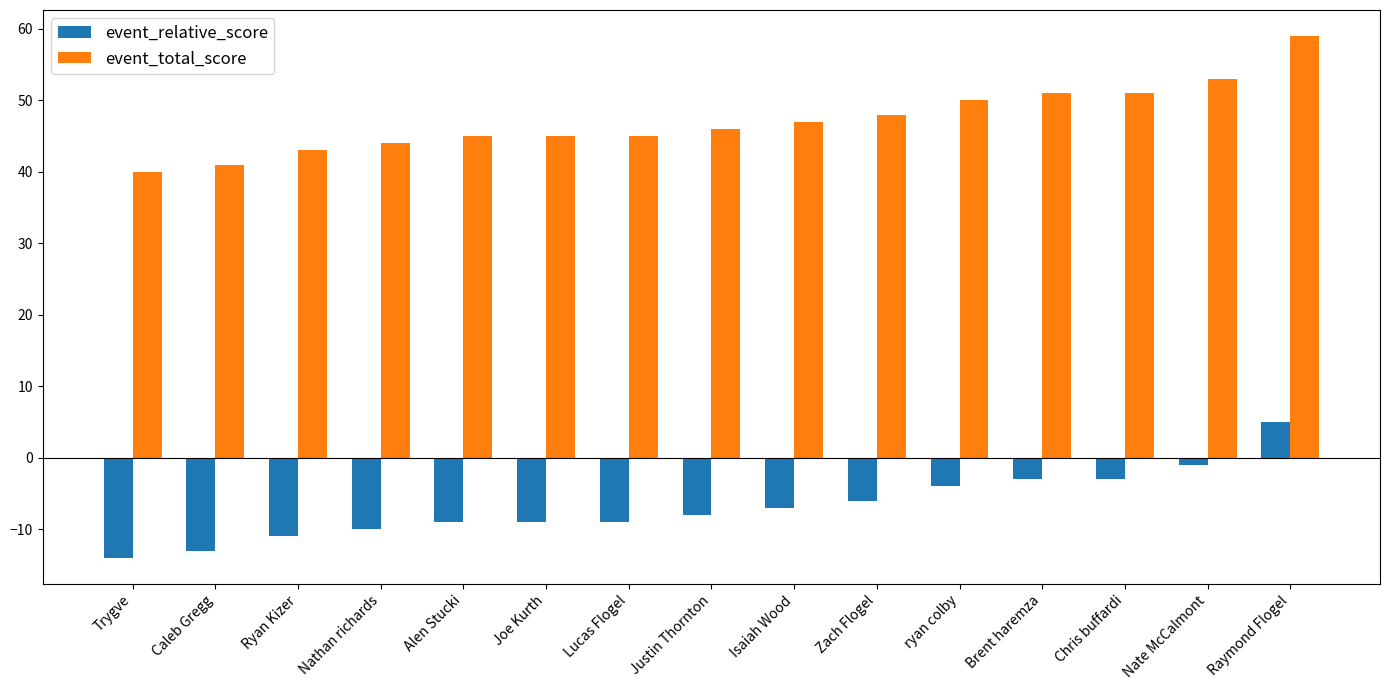

How many data points does each series have?

15